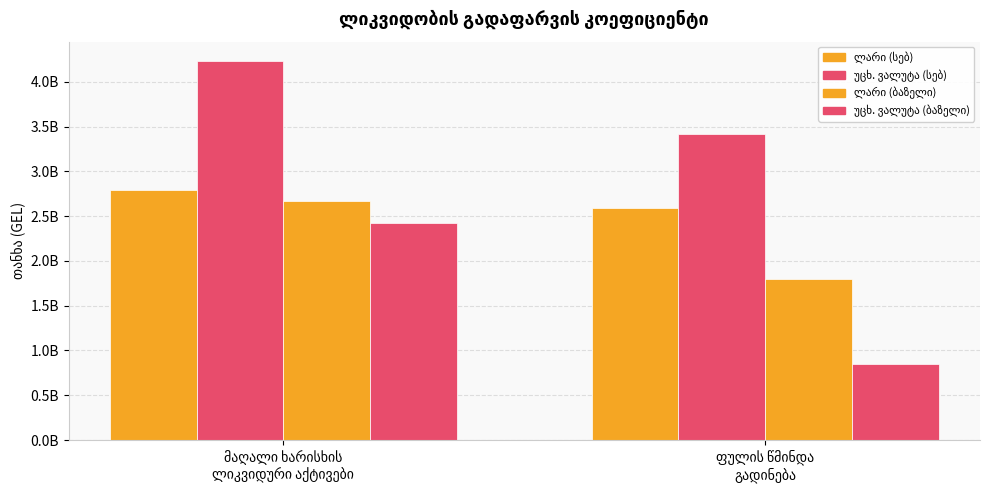

What is the total value across all series at ფულის წმინდა
გადინება?

8644214625.8